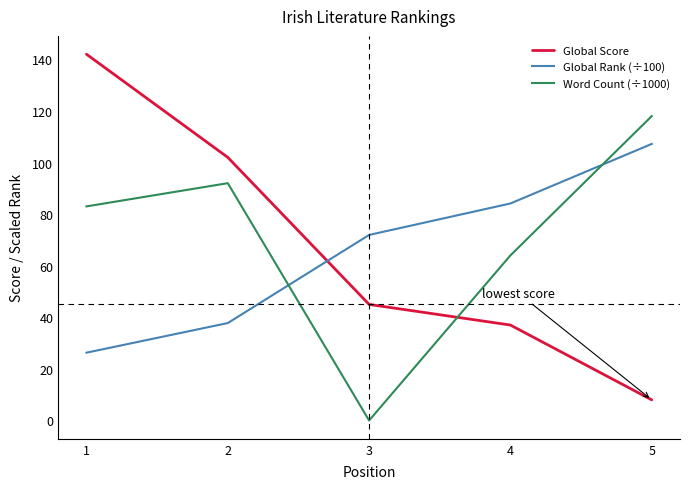

Does the chart display data point markers on the line(s)?

No